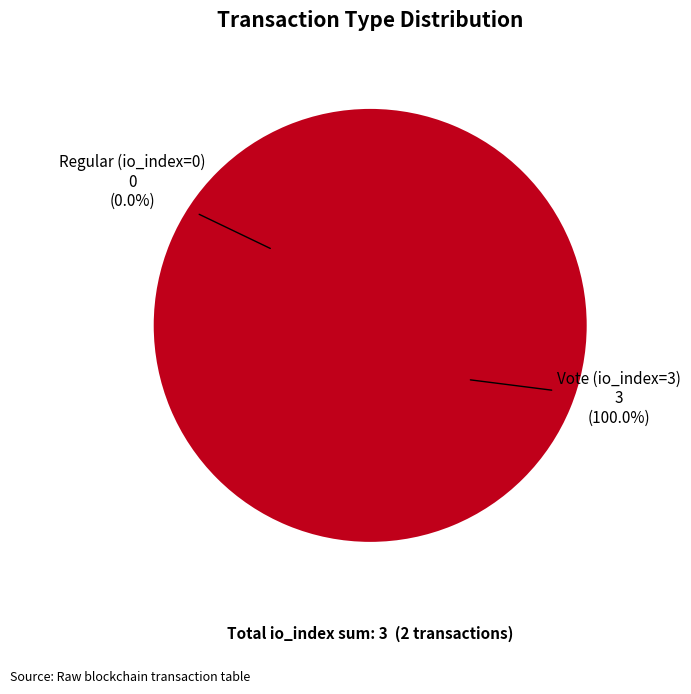

Which slice represents more than half of the pie?

Vote (io_index=3)